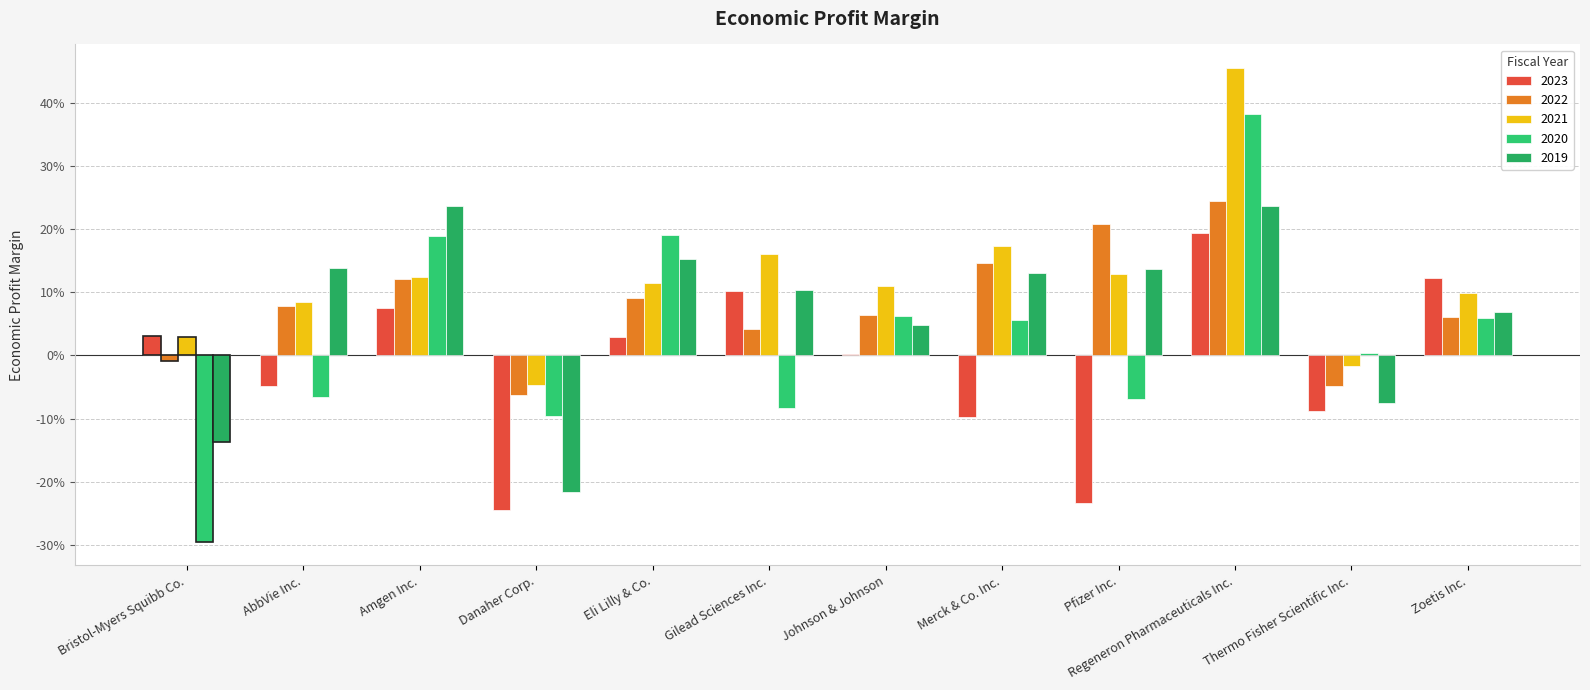

Where does the 2022 series first go above 0?

AbbVie Inc.